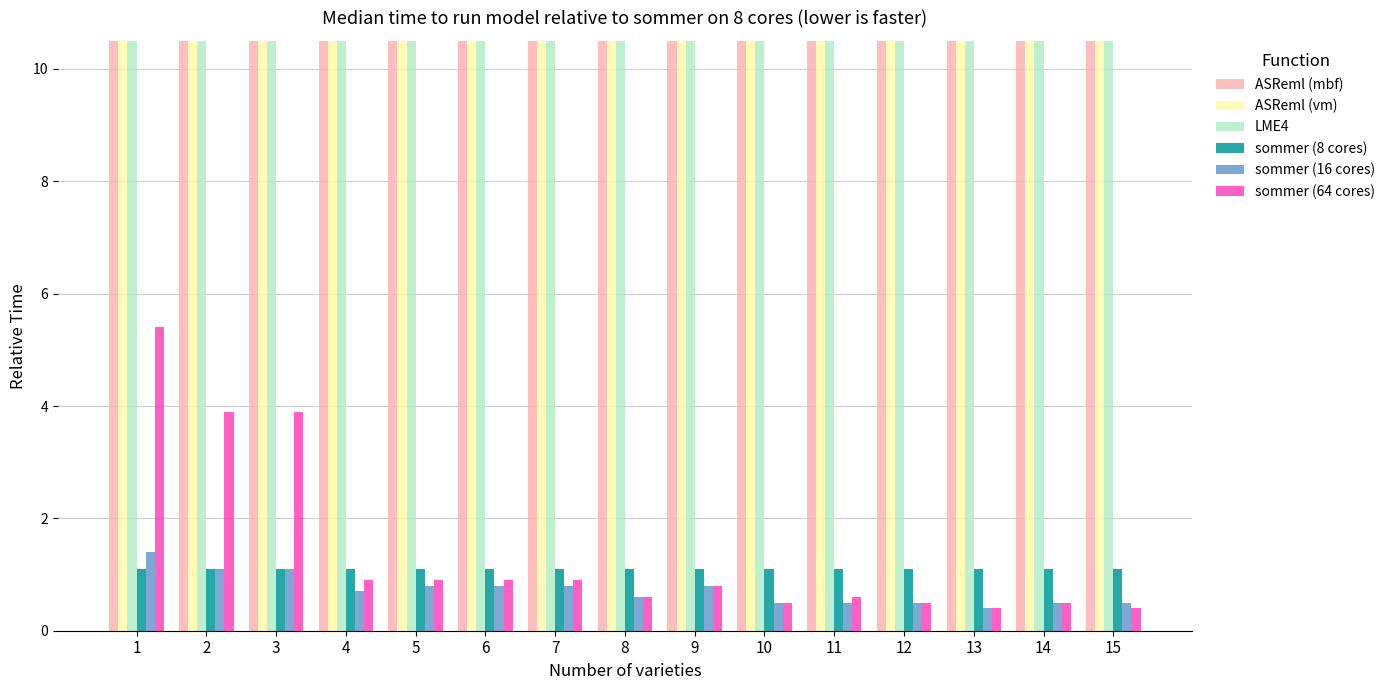

What is the maximum value for sommer (16 cores)?

1.4